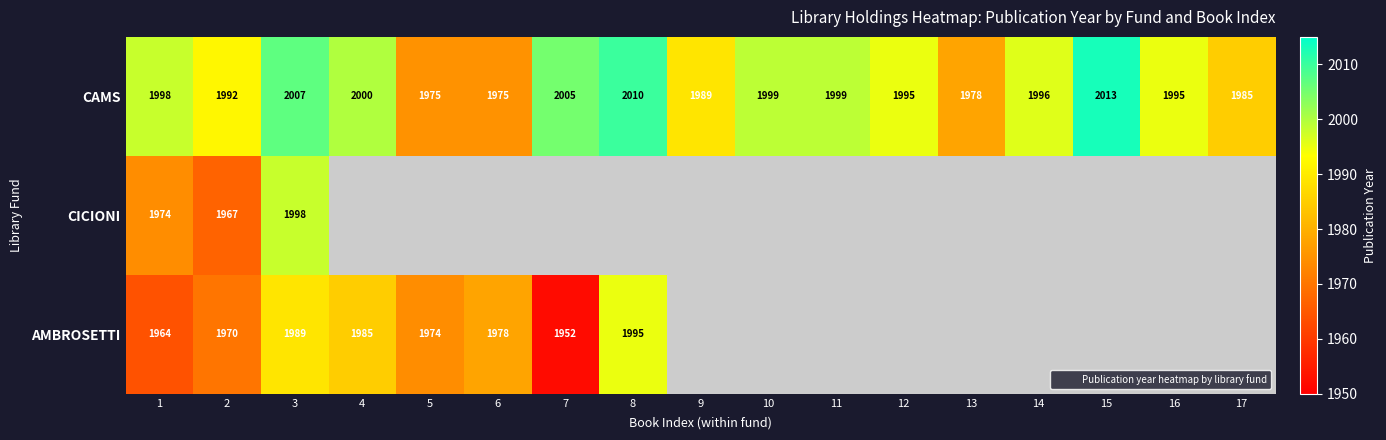

What is the greatest value displayed?

2013.0